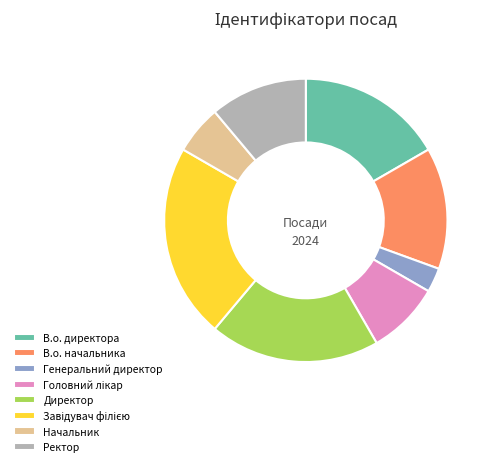

Is Ректор the majority of the pie?

No